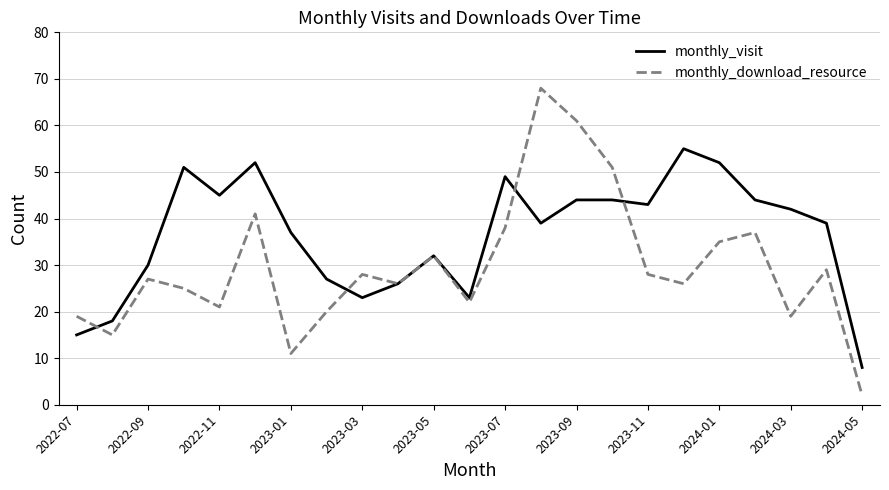

What is the minimum value for monthly_visit?

8